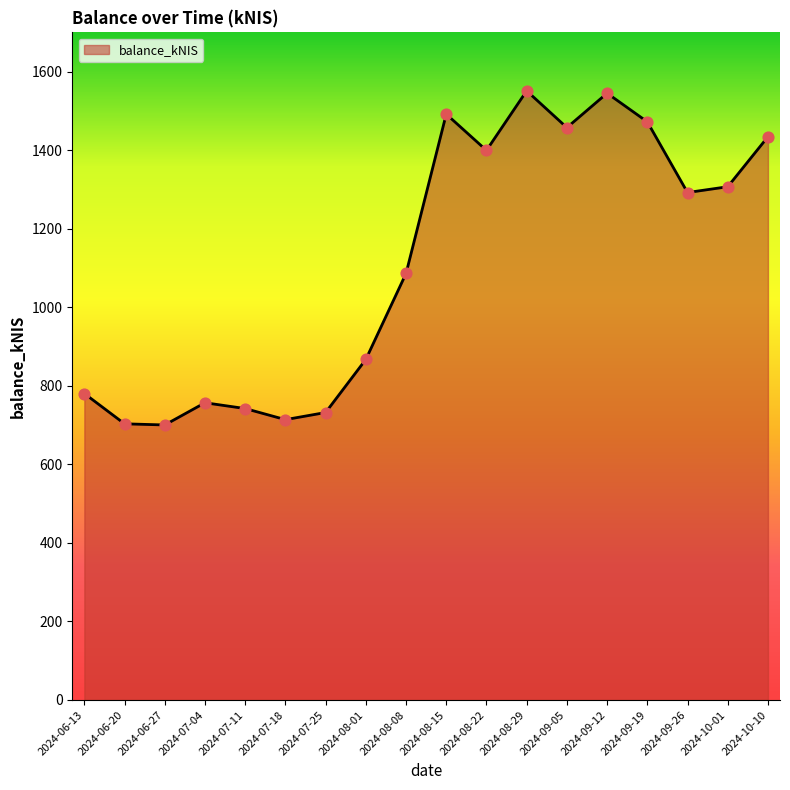

What is the ratio of the value at 2024-08-08 to the value at 2024-09-19?

0.7